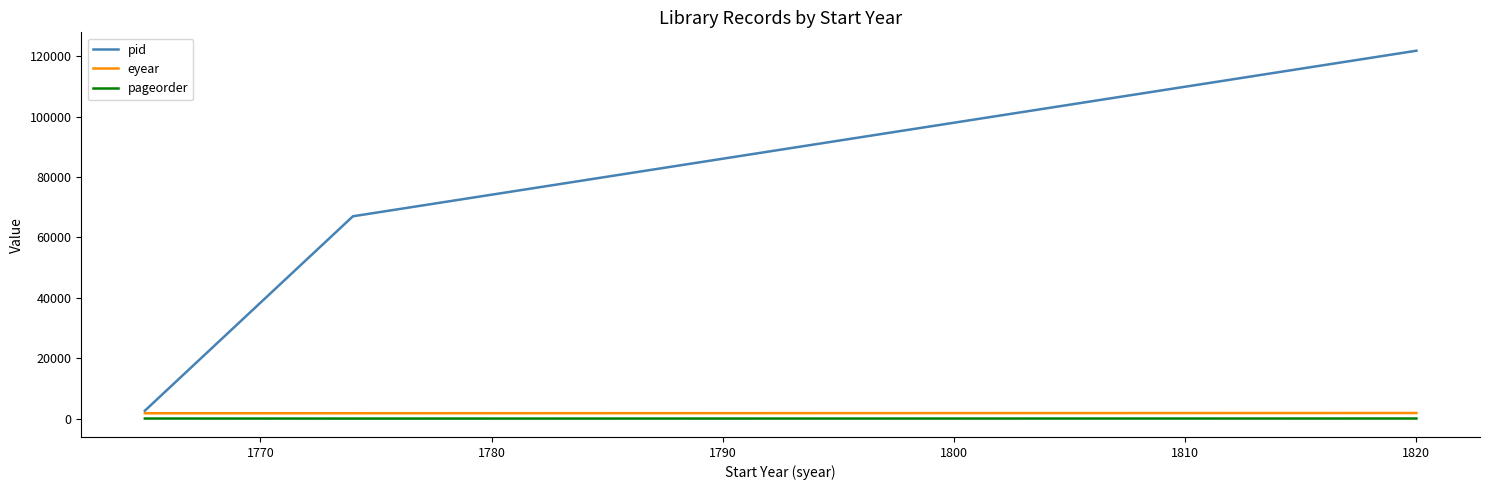

What is the sum of all eyear values?

5394